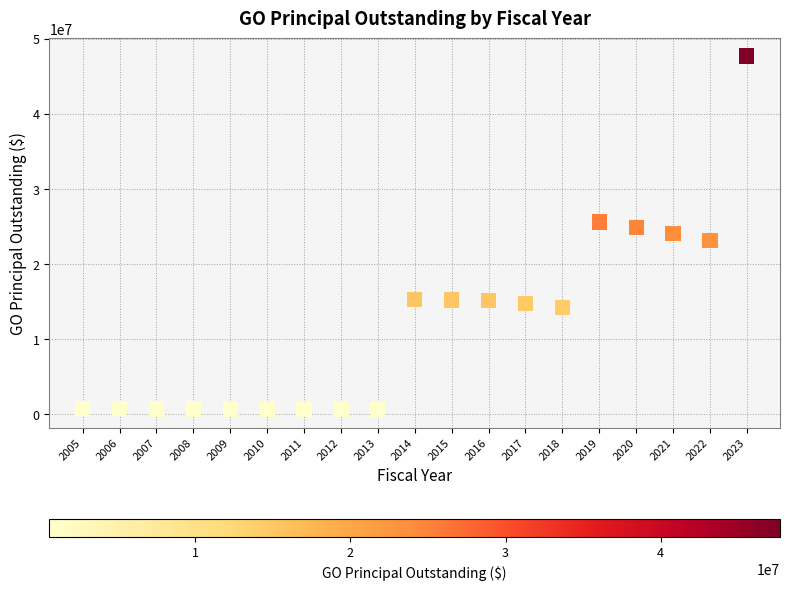

What is the range of X values (max minus min)?

18